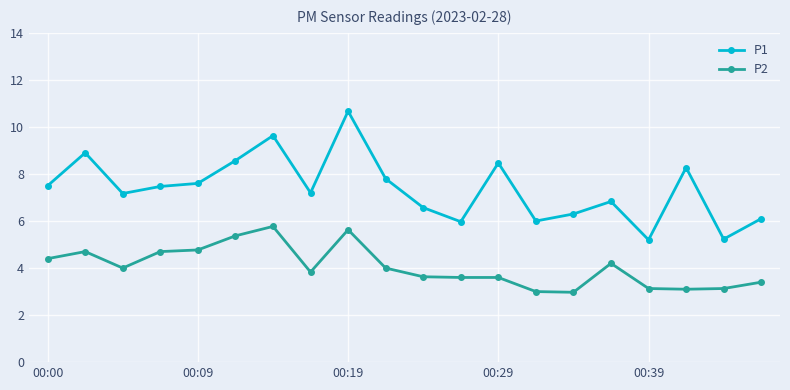

What is the difference between the second highest and minimum values in the P2 series?

2.7